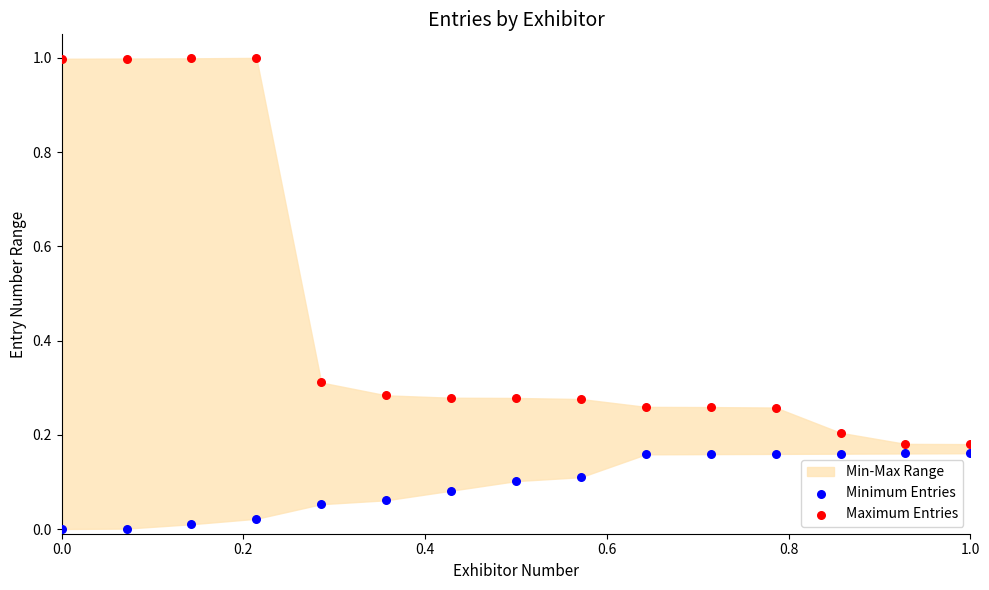

Across all data points, what is the range of Y values (max minus min)?

1.0